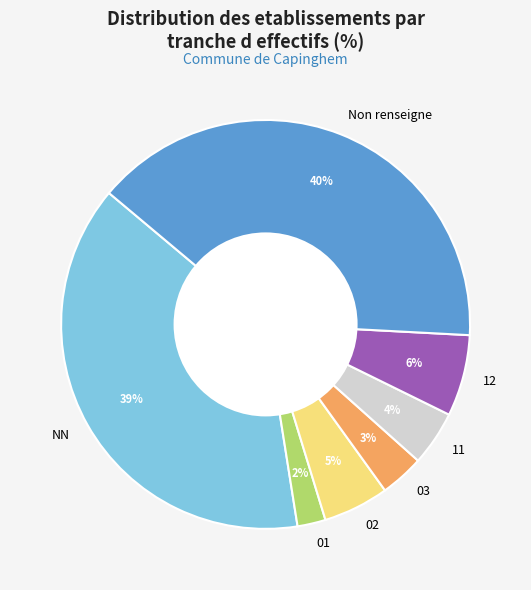

What is the smallest slice in the pie chart?

01